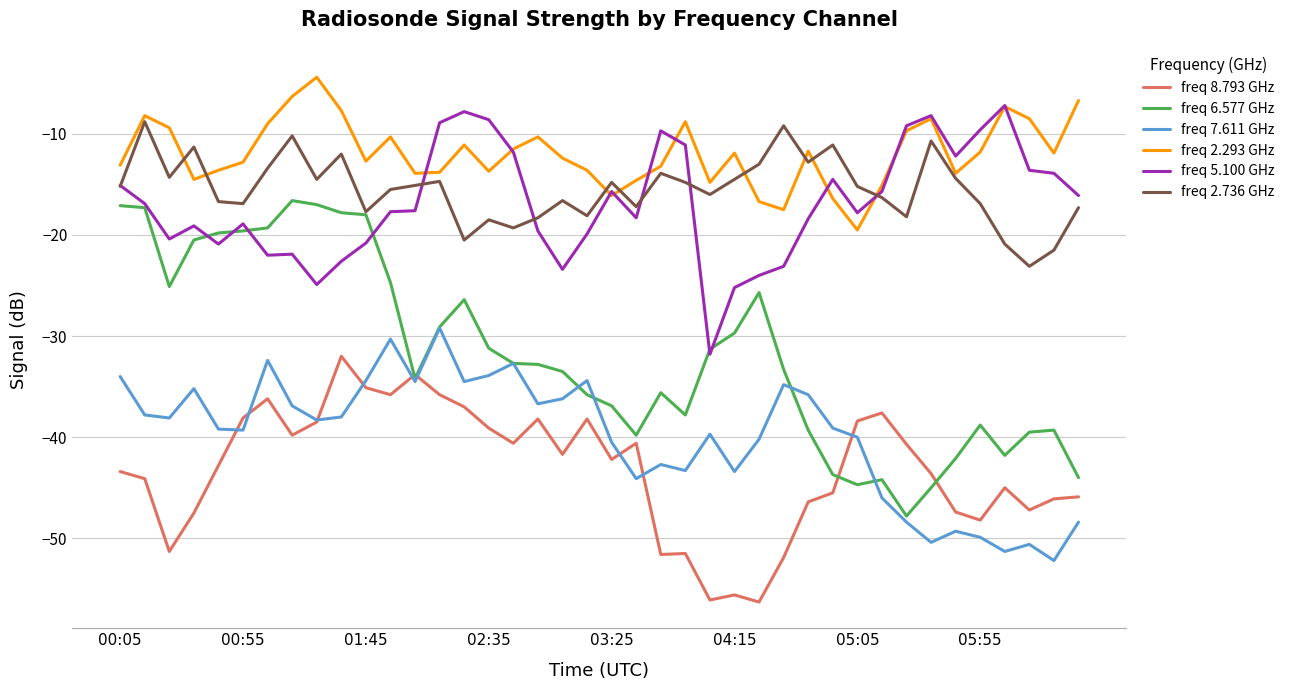

What is the sum of all freq 2.736 GHz values?

-619.4